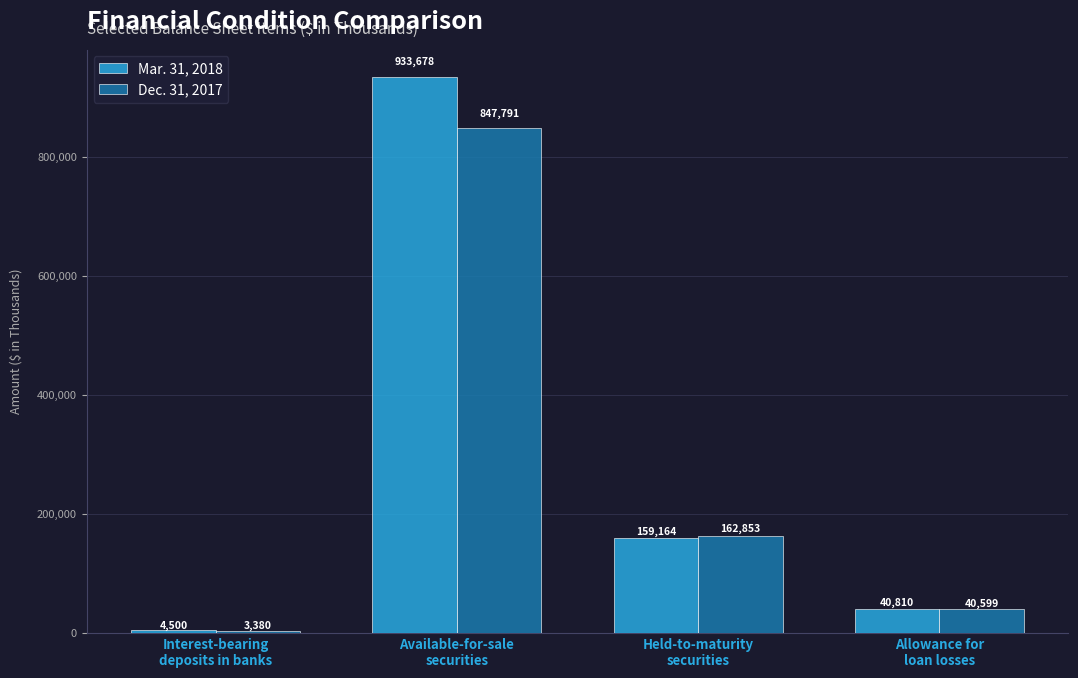

Rank the series by their maximum value, from lowest to highest.

Dec. 31, 2017, Mar. 31, 2018